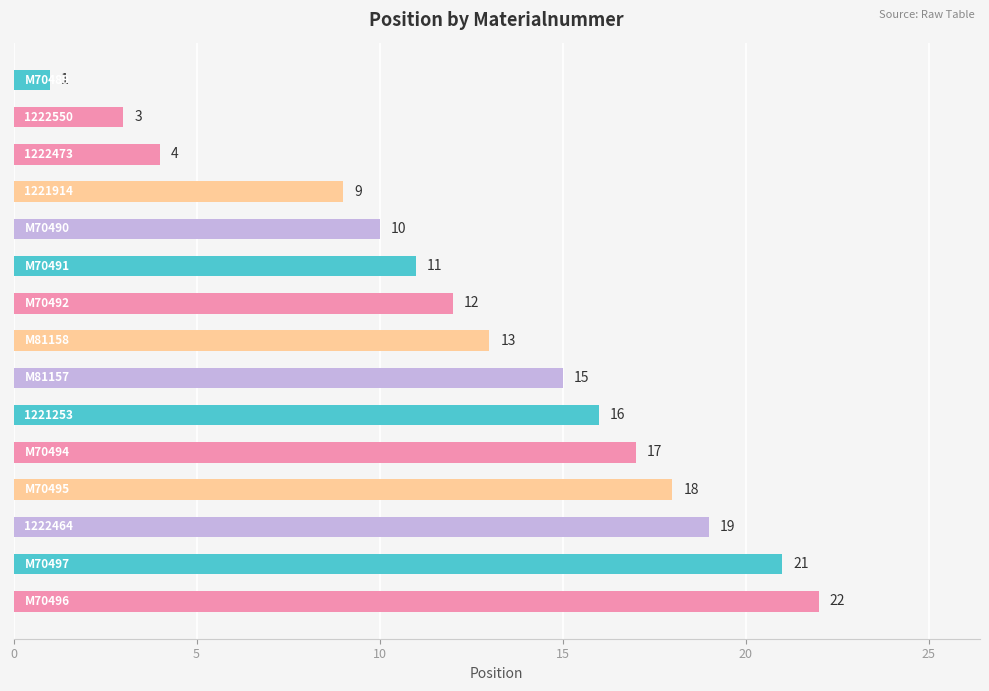

What is the value of the 1st bar from the top?

1